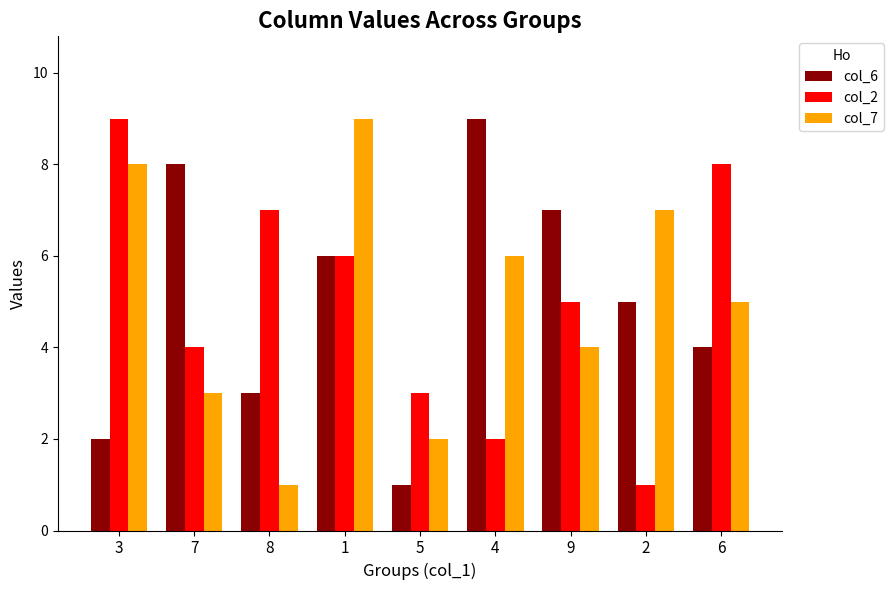

Between 3 and 1, which series saw the biggest shift?

col_6